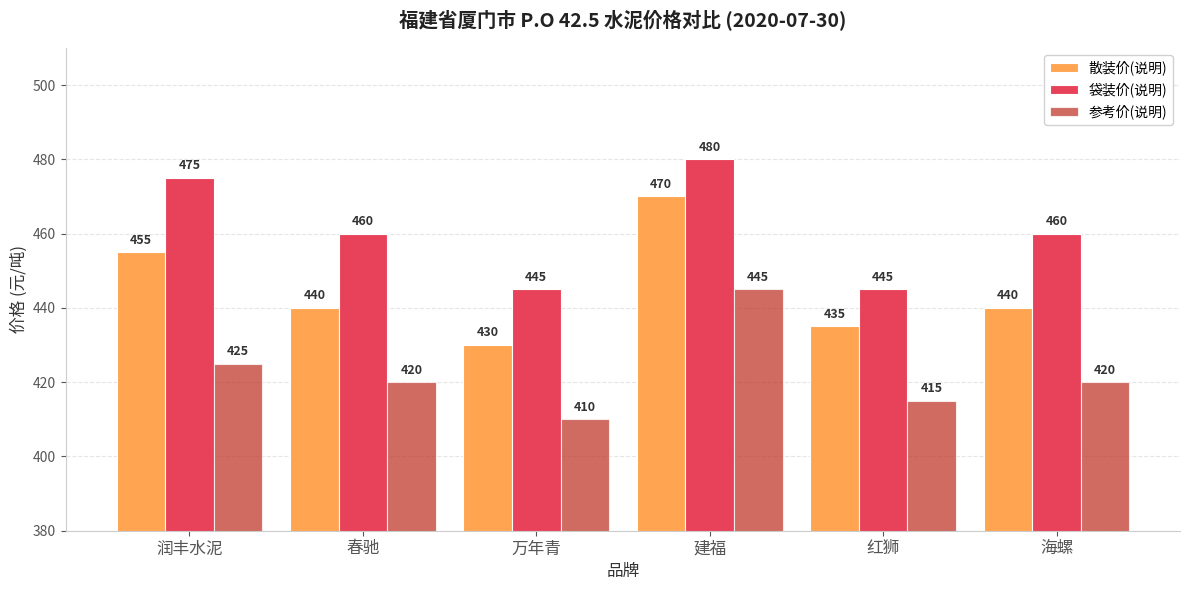

Which series has the widest spread of values?

散装价(说明)